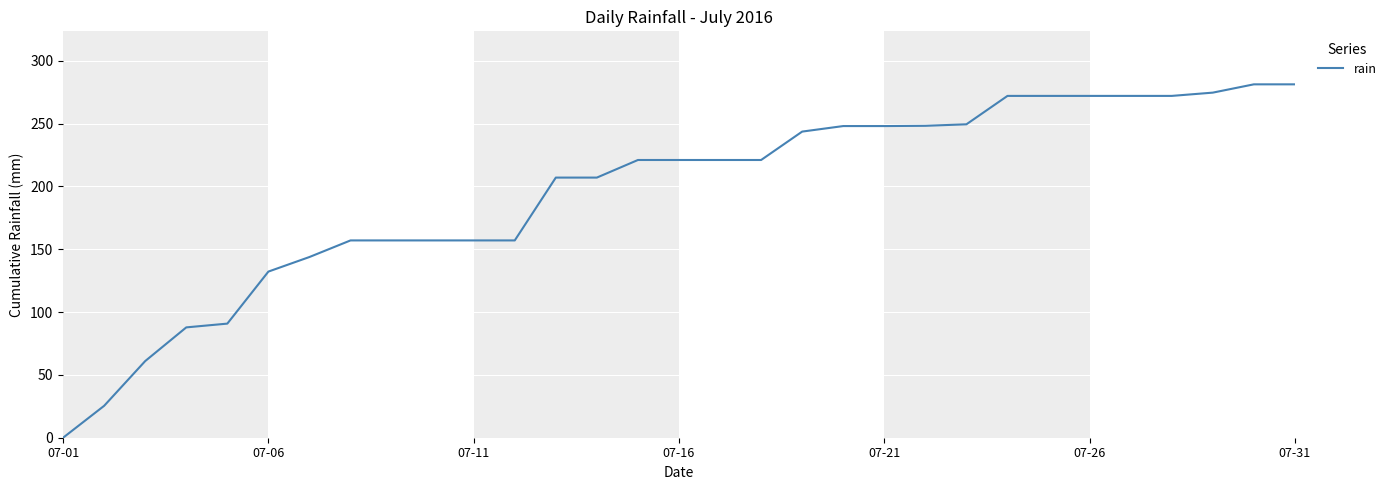

What is the difference between the maximum and minimum values?

281.2